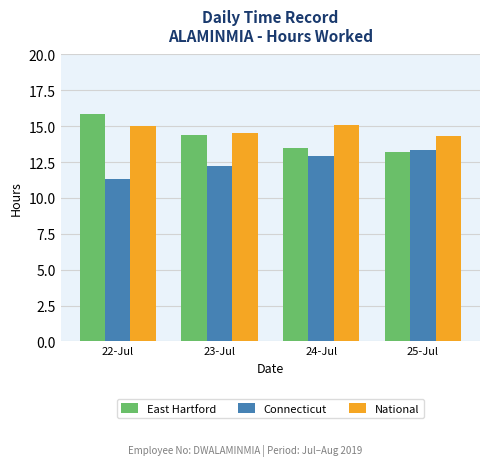

How many categories are shown in the chart?

4